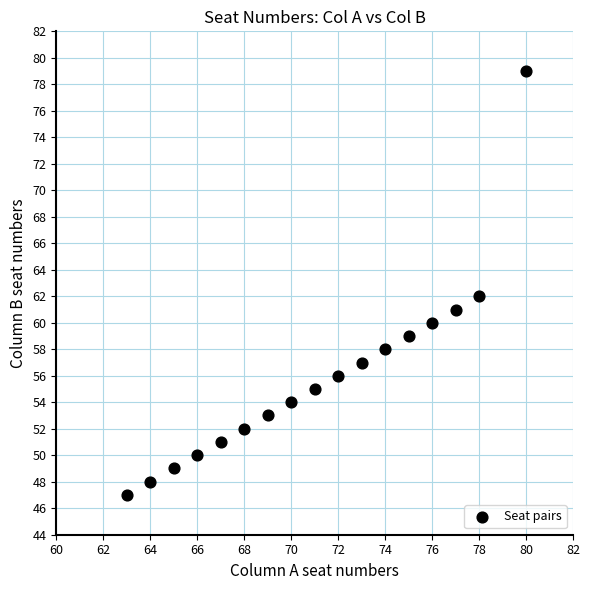

What is the range of X values (max minus min)?

17